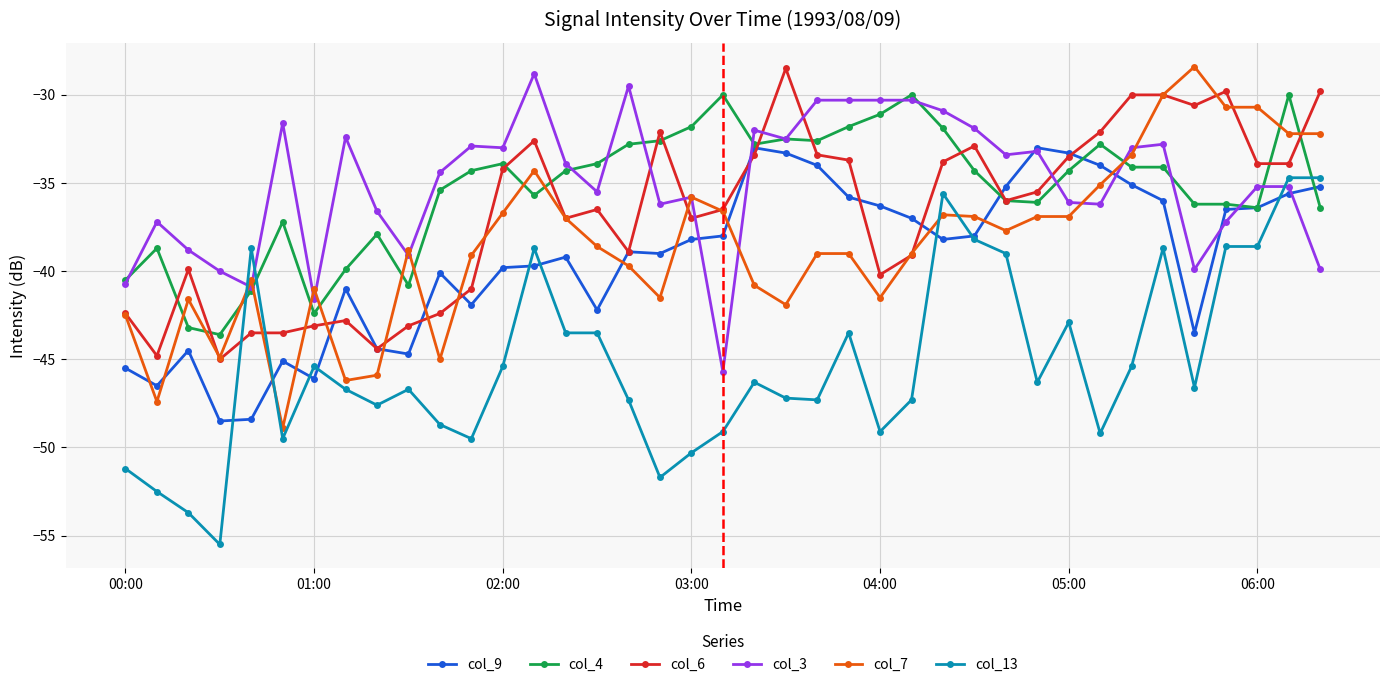

True or false: col_3 has more than 2 points higher than both neighbors.

True